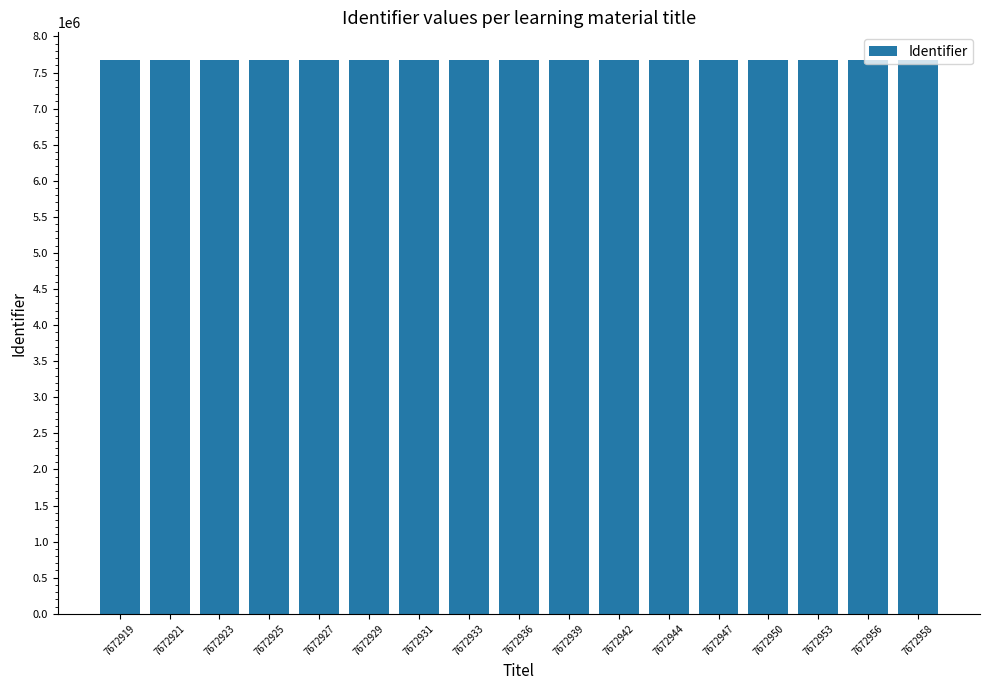

What value does the data have at 7672929, to the nearest 10?

7672930